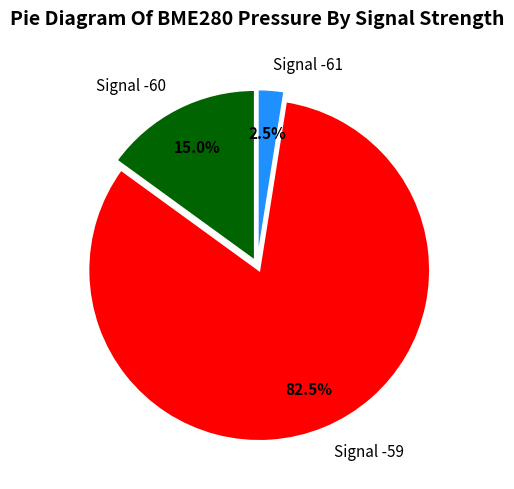

How many slices are in this pie chart?

3